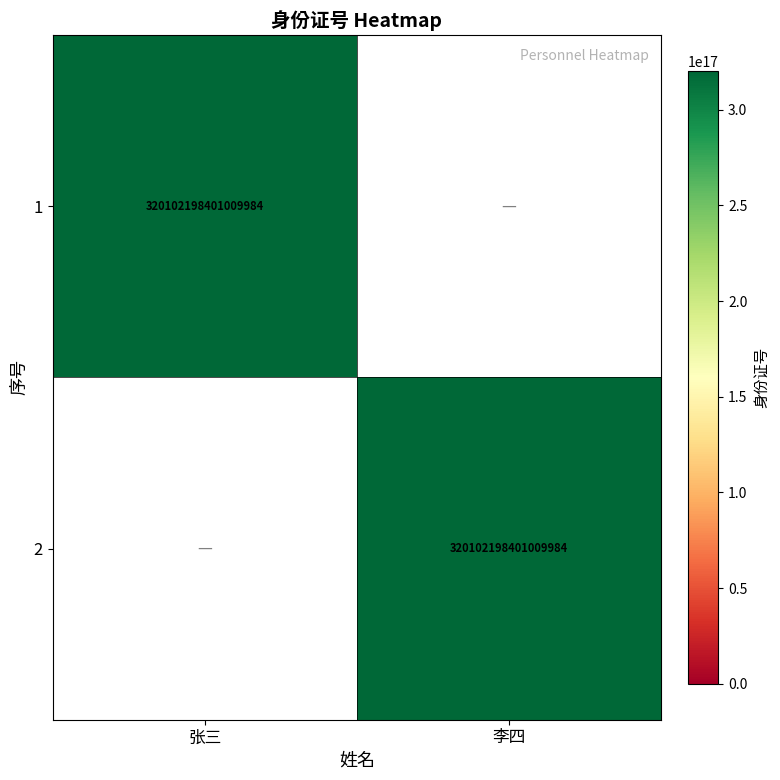

The value of 2 at 李四 is 320102198401009984. True or false?

True